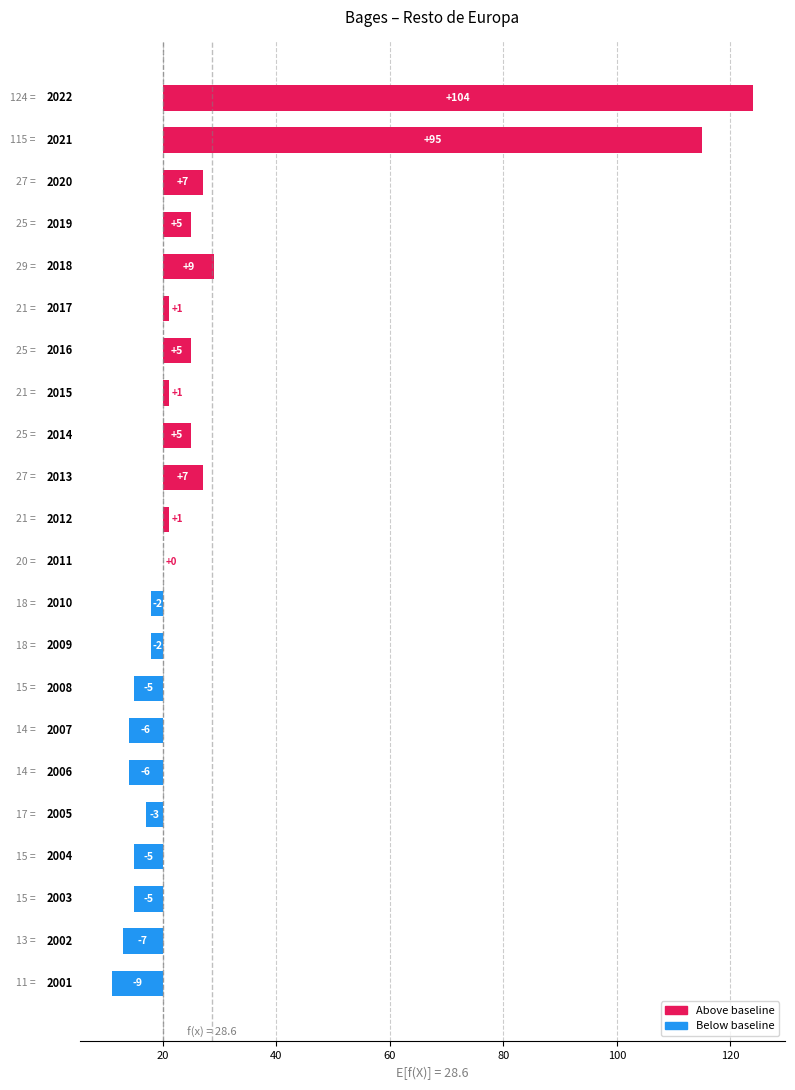

What value does the data have at 40?

7